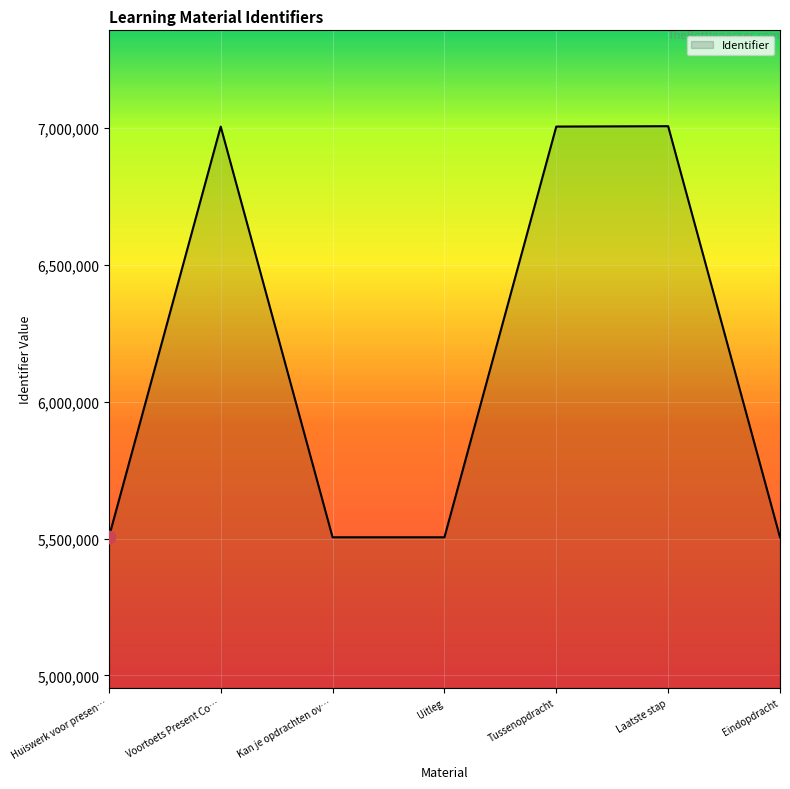

What is the change in value from Uitleg to Laatste stap?

+1502703